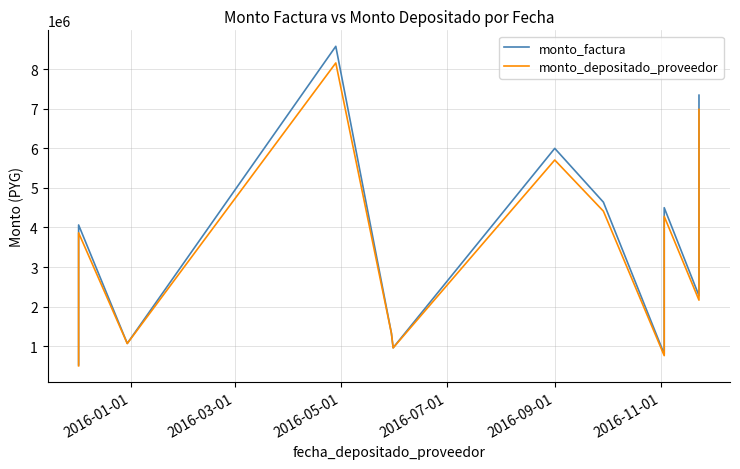

Which has a higher value, 2016-05-01 or 2016-09-01?

2016-05-01